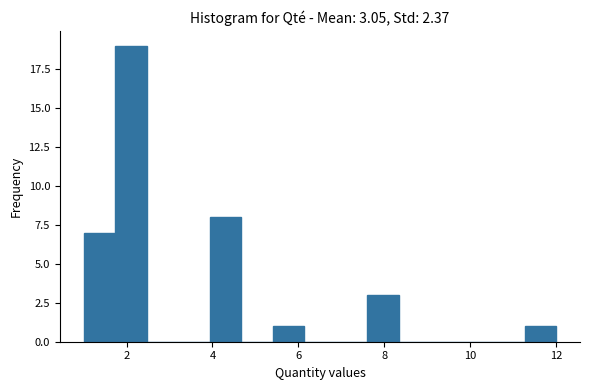

Around what value on the x-axis is the tallest bar? Give the approximate position of its centre, as read against the axis.

2.2